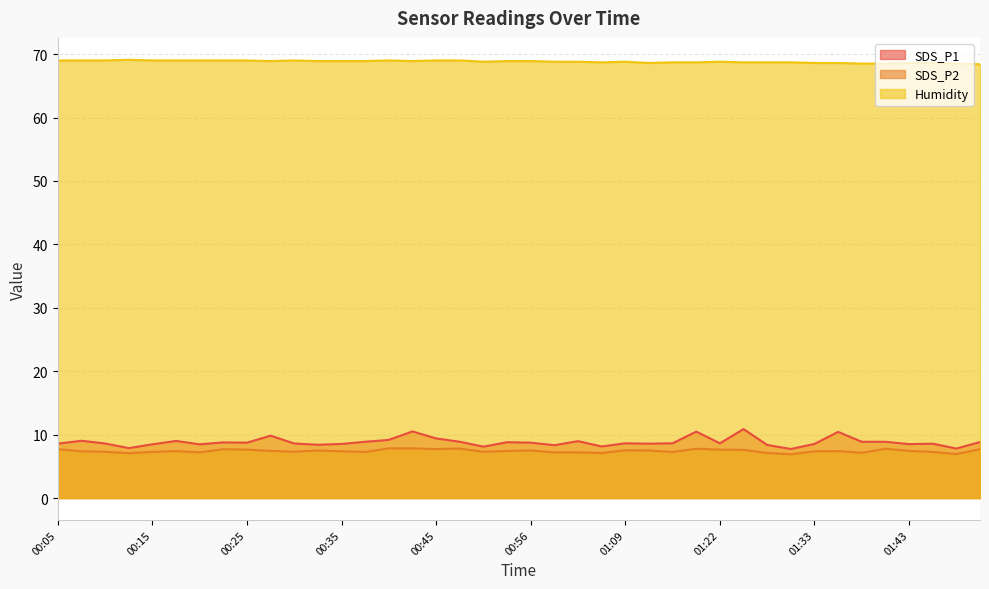

What is the lowest value of the SDS_P2 series?

6.9